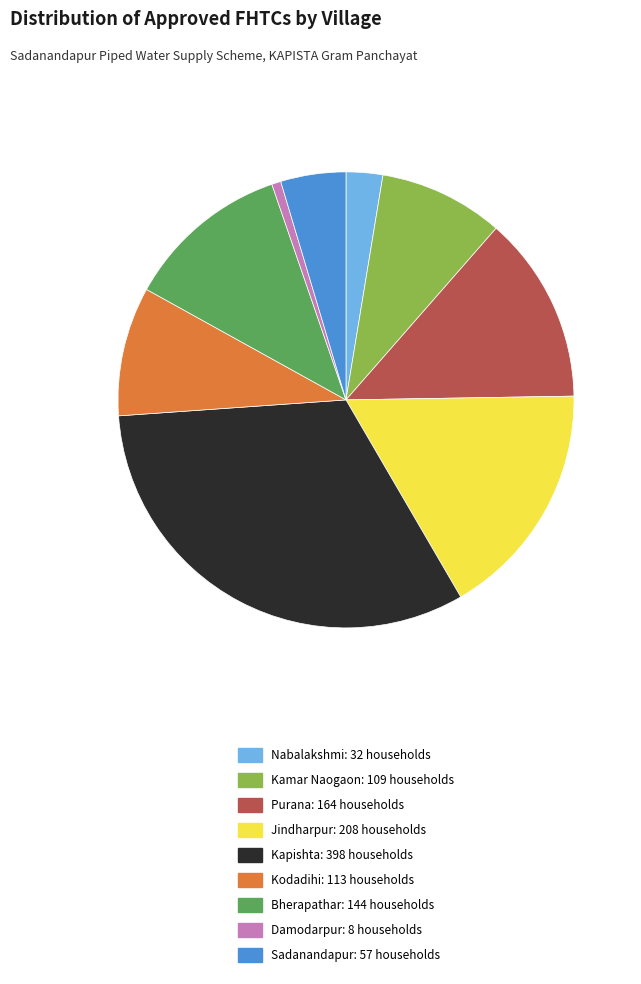

Is there any slice that represents more than half of the pie?

No